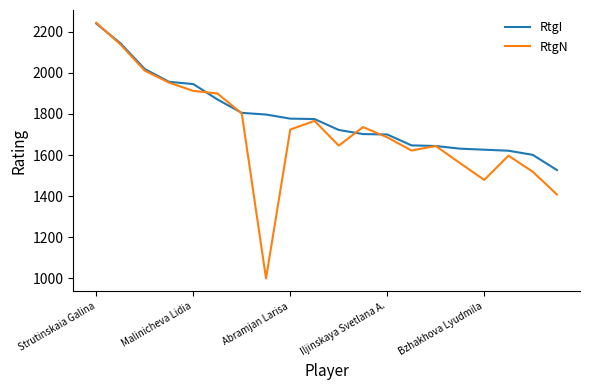

Rank the series by their average value, from lowest to highest.

RtgN, RtgI